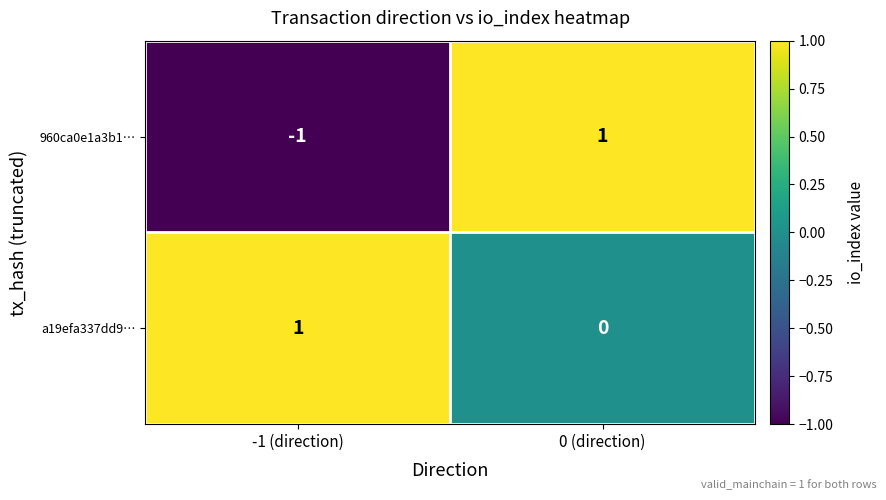

At -1 (direction), list the series in order from smallest to largest.

960ca0e1a3b1…, a19efa337dd9…